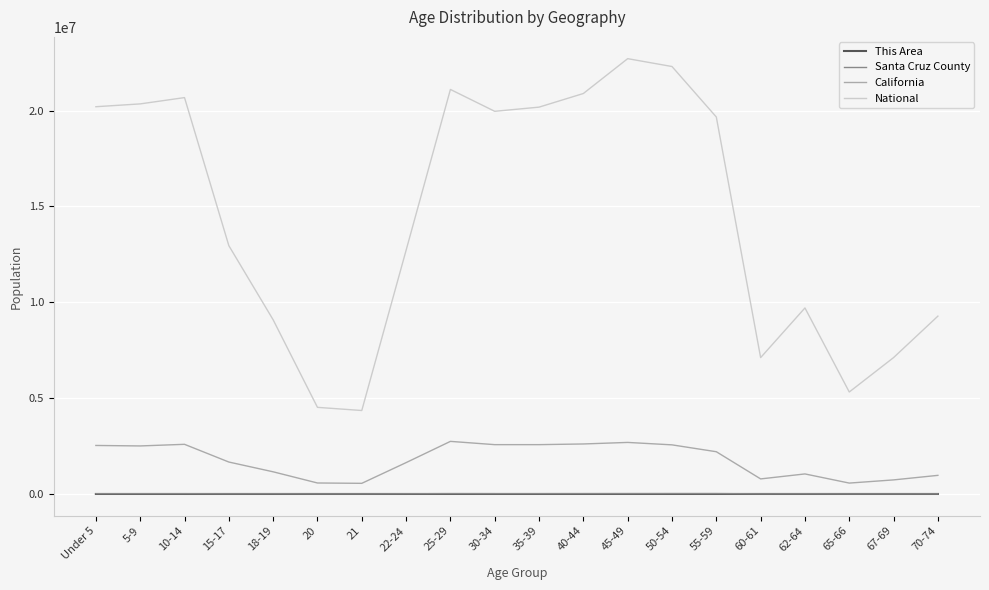

What is the difference between the This Area values at 40-44 and 67-69?

406